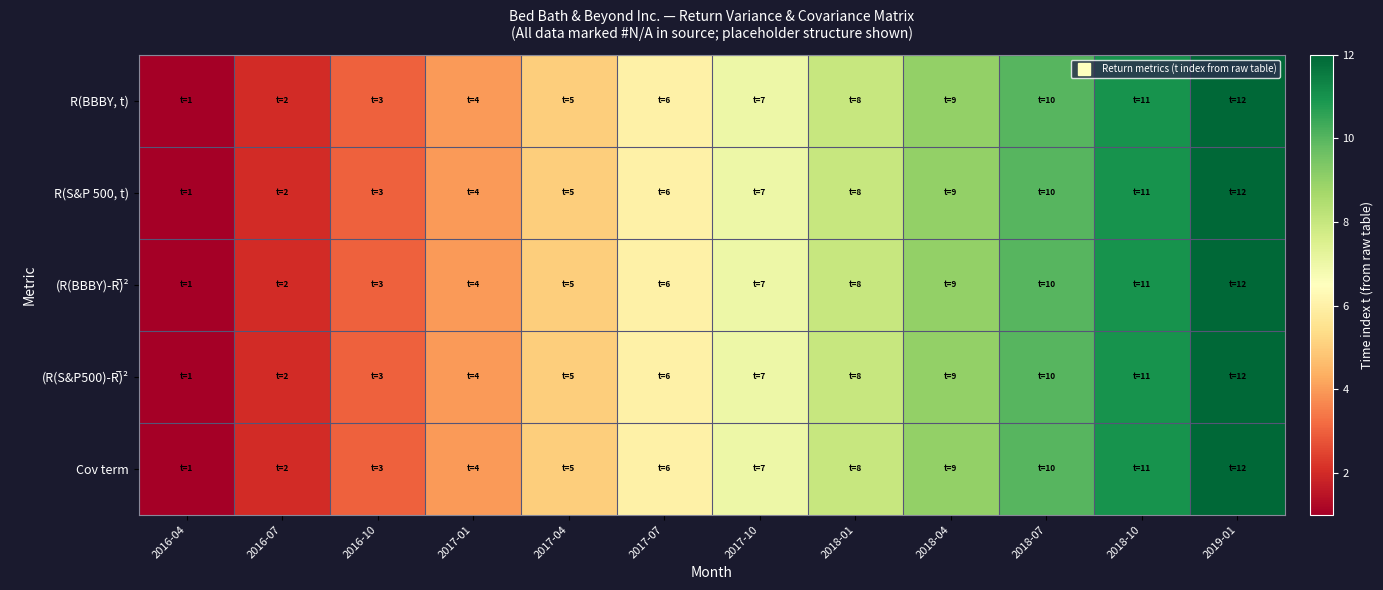

What is the greatest value displayed?

12